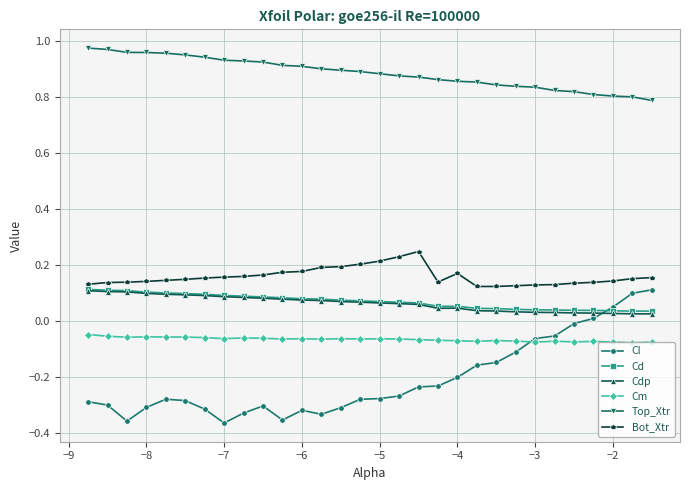

Which series has the largest total across all categories?

Top_Xtr